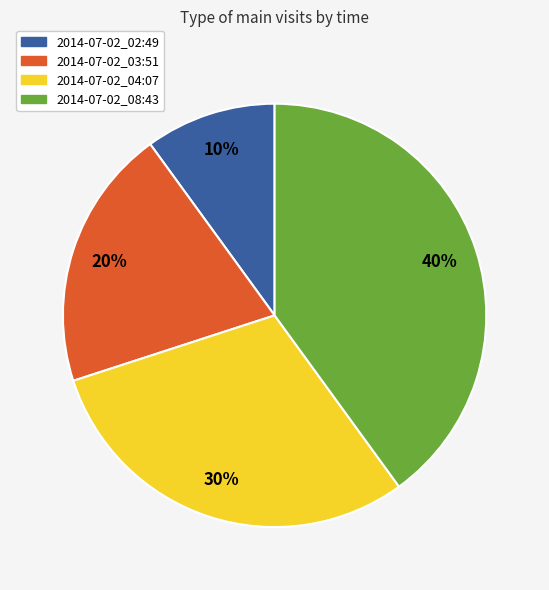

Which slice is the largest?

2014-07-02_08:43